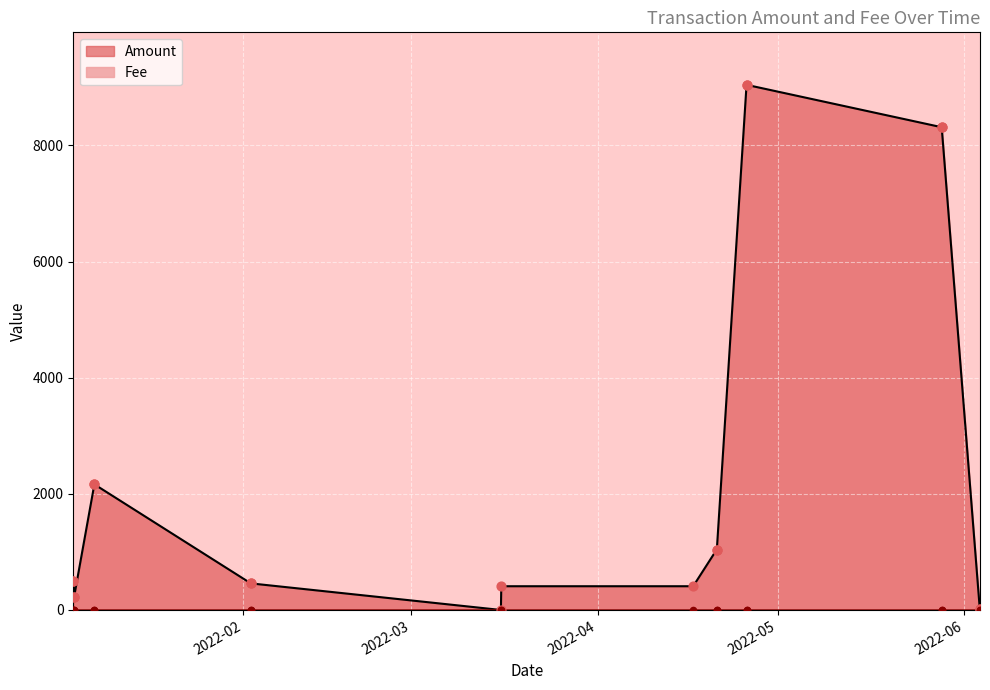

Which series has the largest total across all categories?

Amount